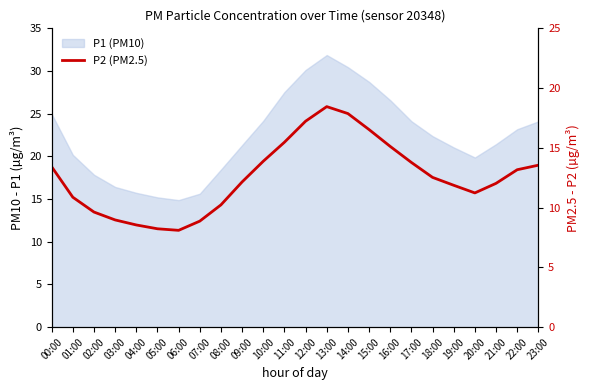

Which has a higher value, 16:00 or 22:00?

16:00